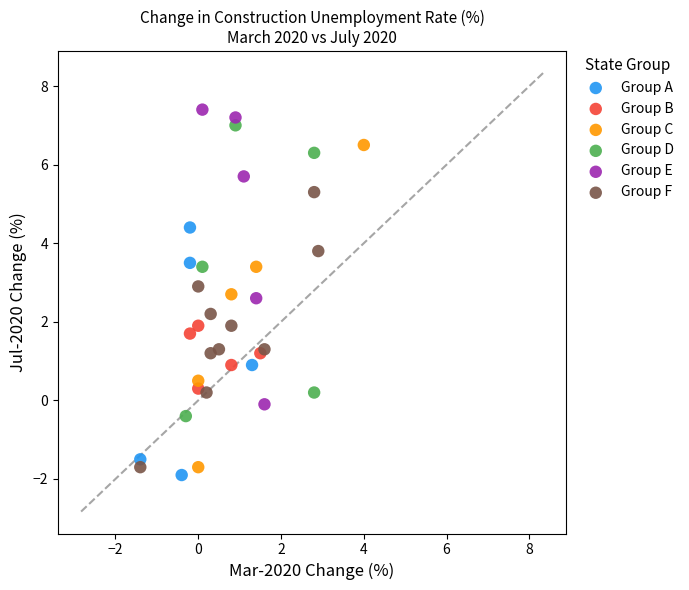

Which series has the largest Y range (max minus min)?

Group C